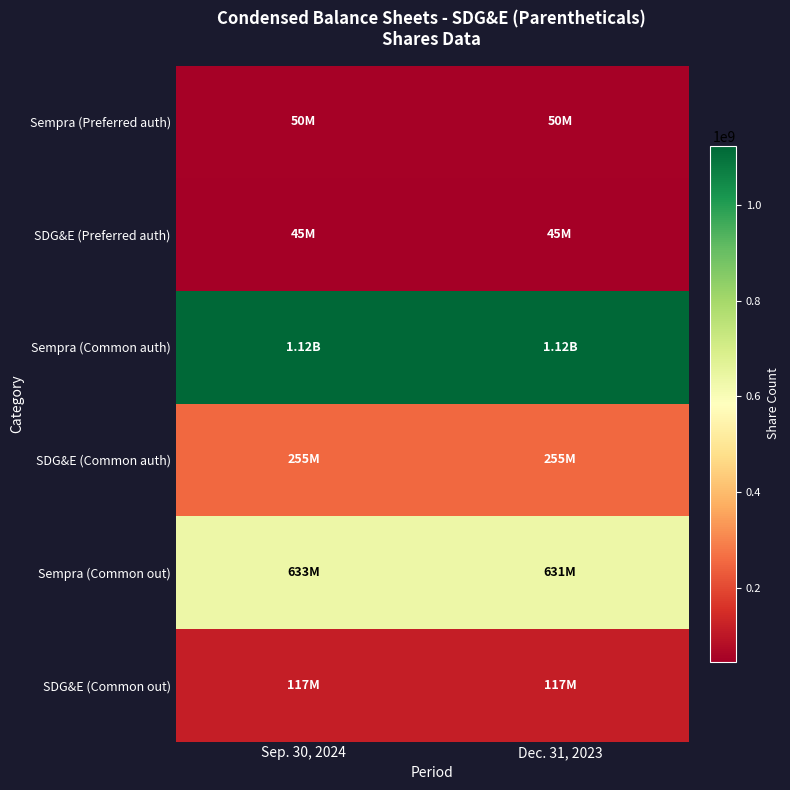

Reading right to left, extract all data points from this chart.

Sempra (Preferred auth): Dec. 31, 2023=50000000	Sep. 30, 2024=50000000
SDG&E (Preferred auth): Dec. 31, 2023=45000000	Sep. 30, 2024=45000000
Sempra (Common auth): Dec. 31, 2023=1125000000	Sep. 30, 2024=1125000000
SDG&E (Common auth): Dec. 31, 2023=255000000	Sep. 30, 2024=255000000
Sempra (Common out): Dec. 31, 2023=631431732	Sep. 30, 2024=633214870
SDG&E (Common out): Dec. 31, 2023=116583358	Sep. 30, 2024=116583358